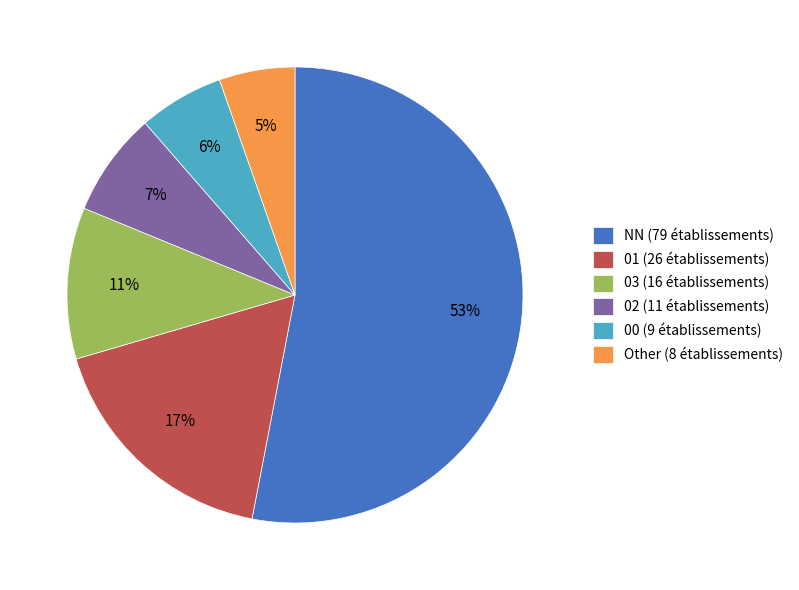

How many slices are in this pie chart?

6